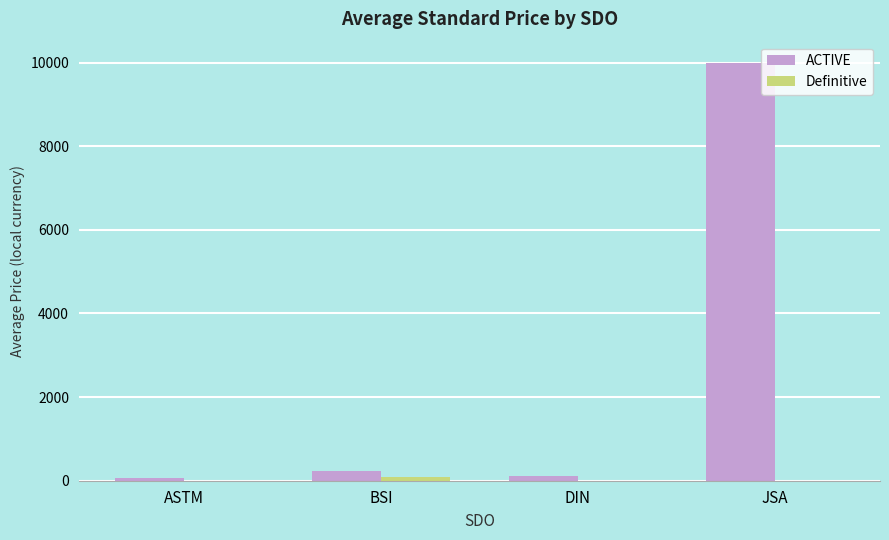

What is the sum of all ACTIVE values?

10414.1